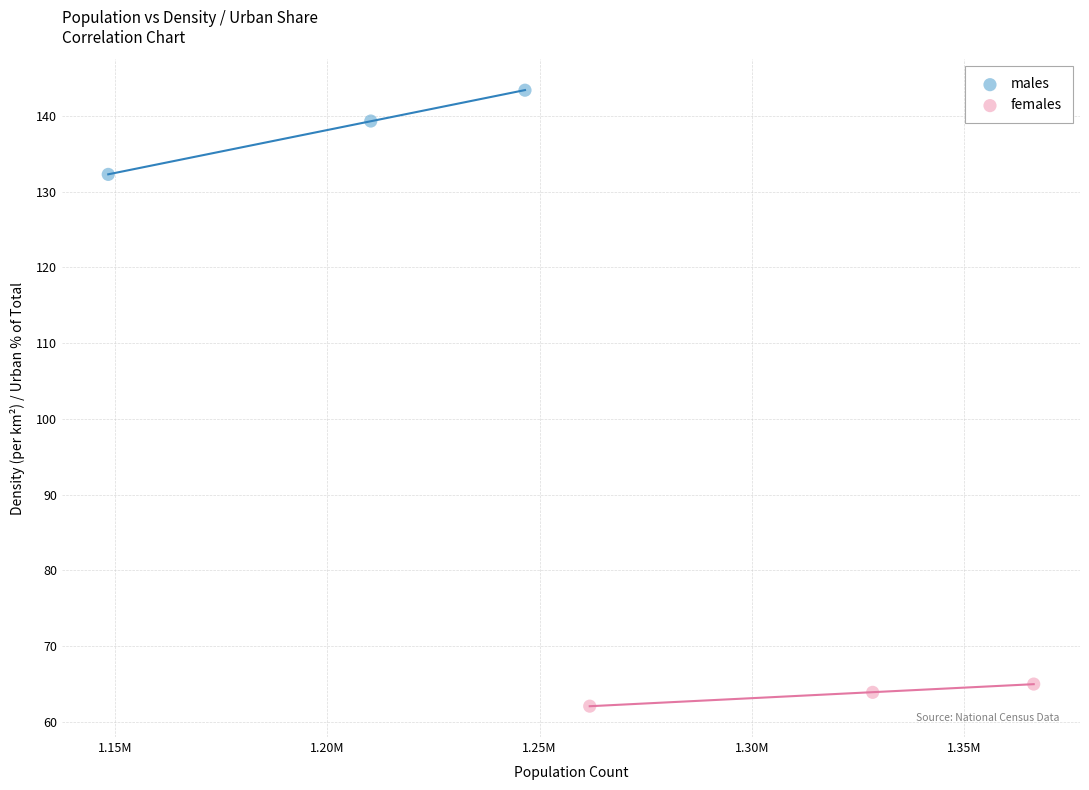

Which series contains the lowest Y value?

females